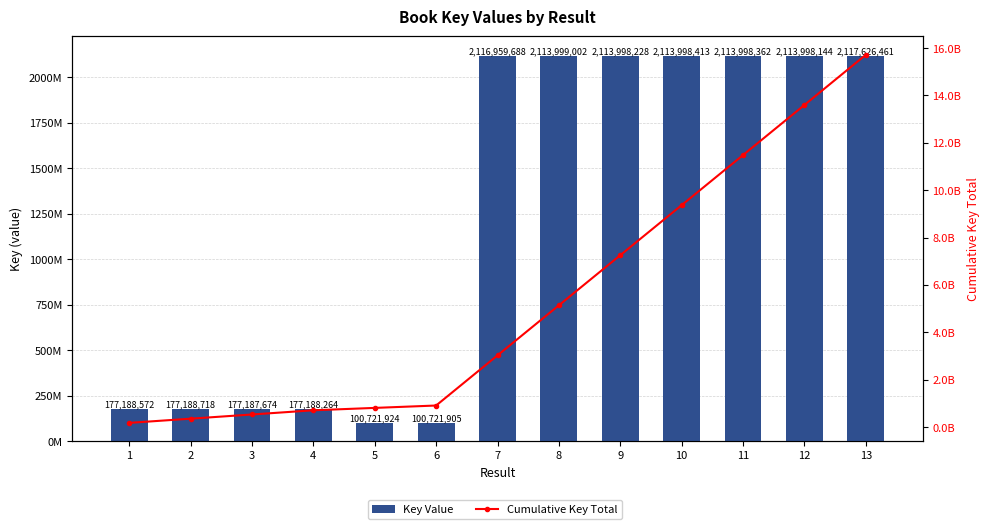

What is the average value of the Cumulative Key Total series?

5313788471